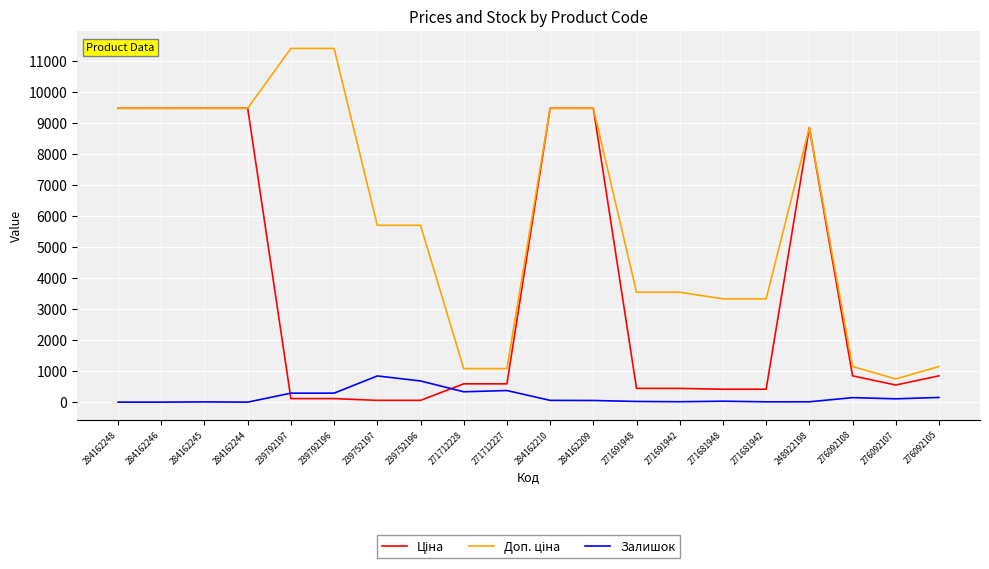

True or false: Залишок has a value of 0.0 at 284162248.

True